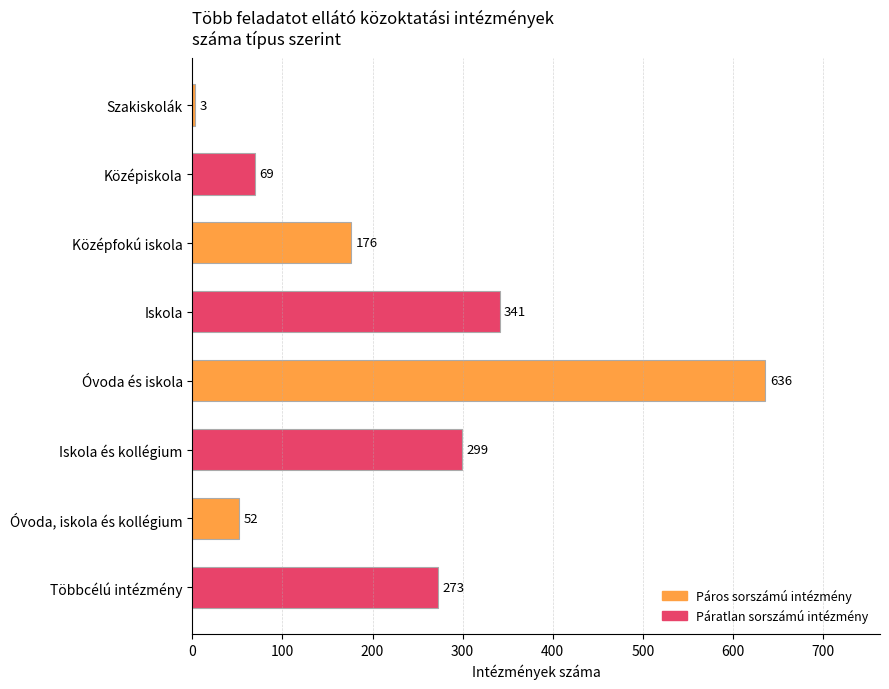

Which label corresponds to the largest value in the chart?

Óvoda és iskola